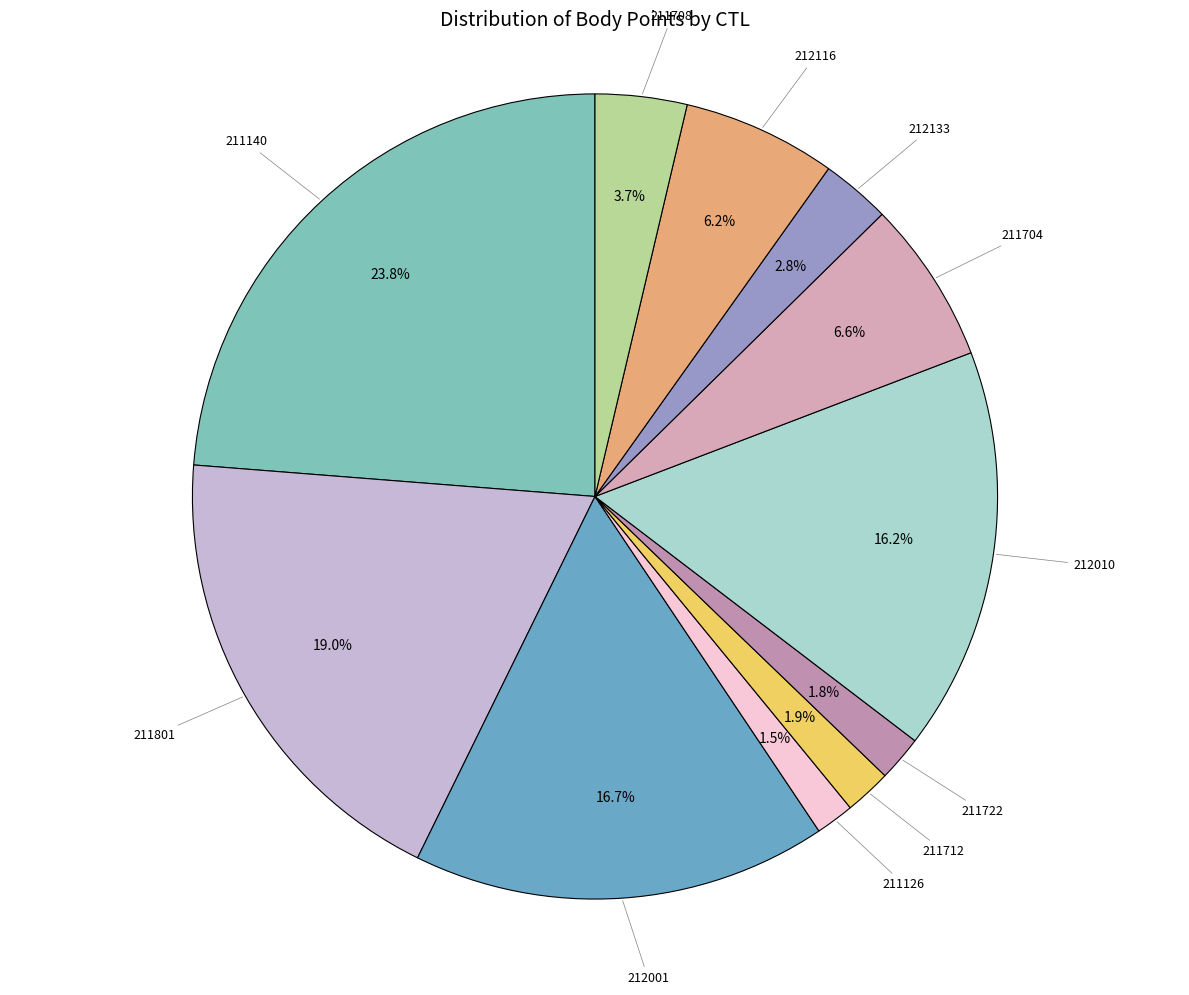

Between 211801 and 211722, which is larger?

211801